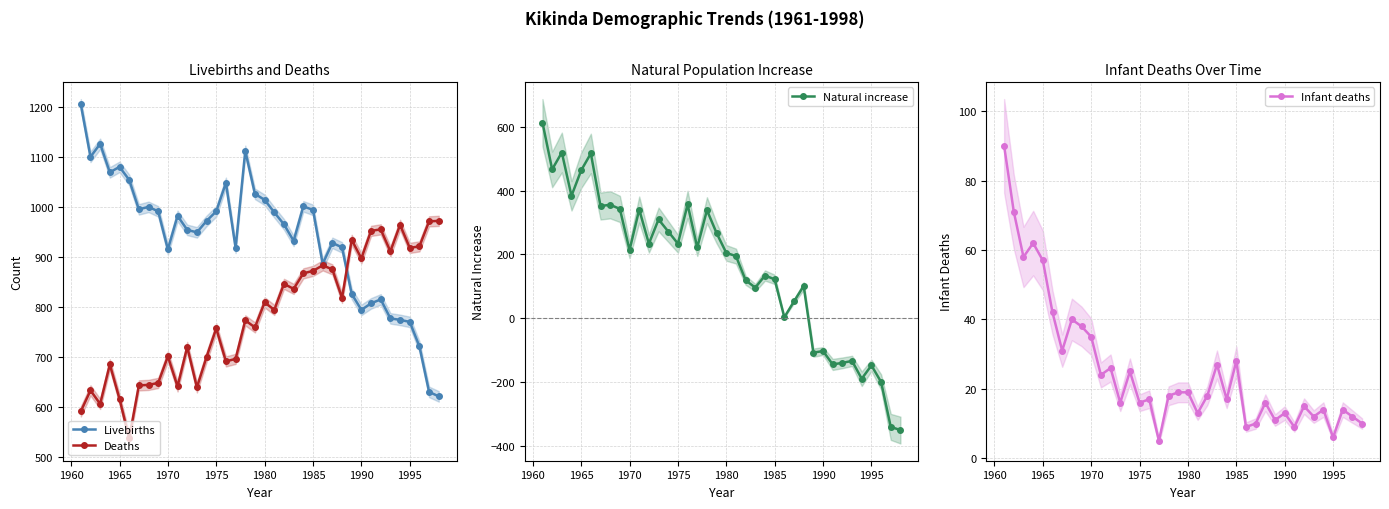

Which series has the largest total across all categories?

Livebirths